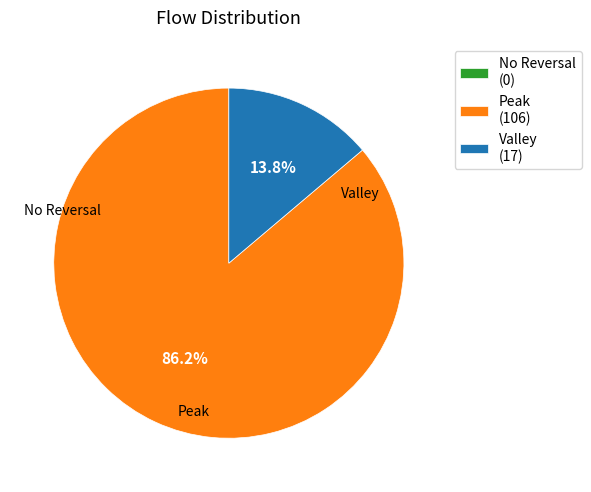

Which category has the biggest portion of the pie?

Peak (106)